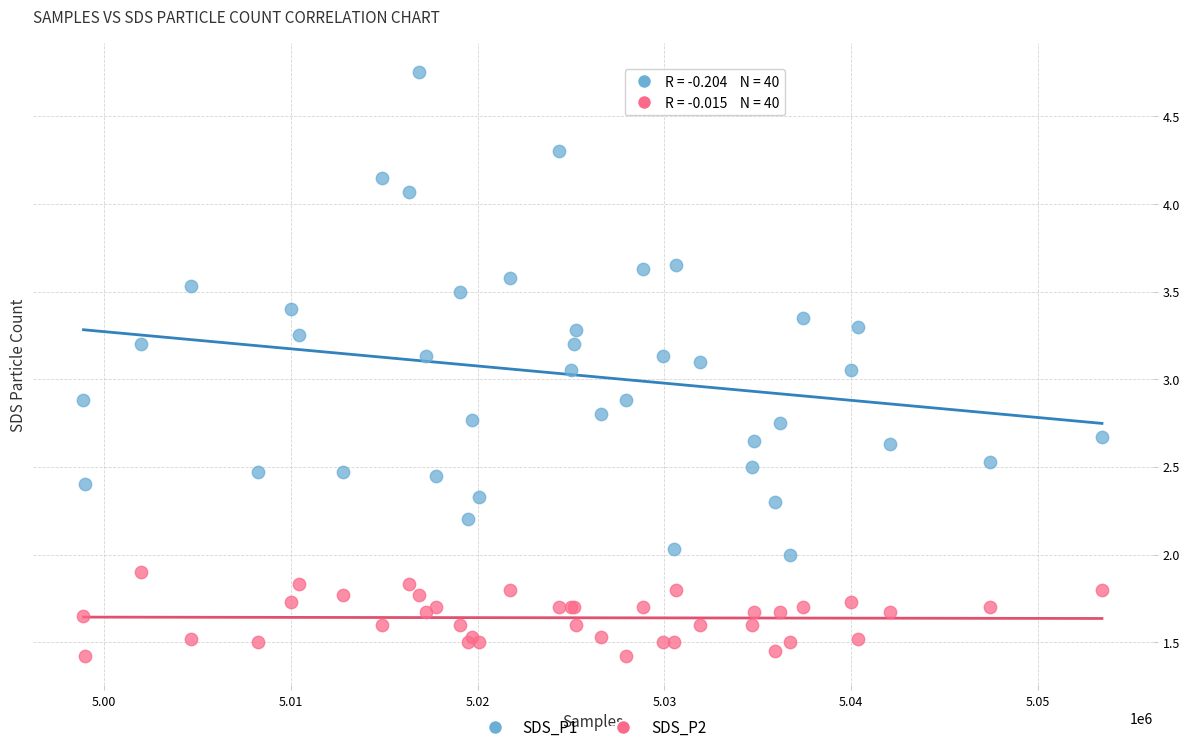

Which series reaches the maximum Y coordinate?

SDS_P1